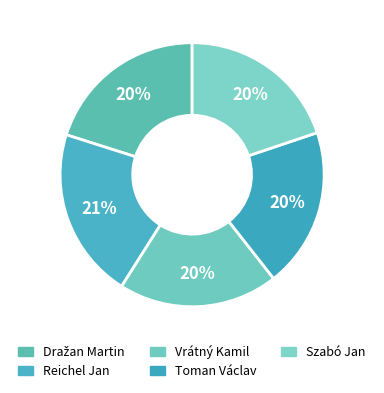

Is Szabó Jan the majority of the pie?

No